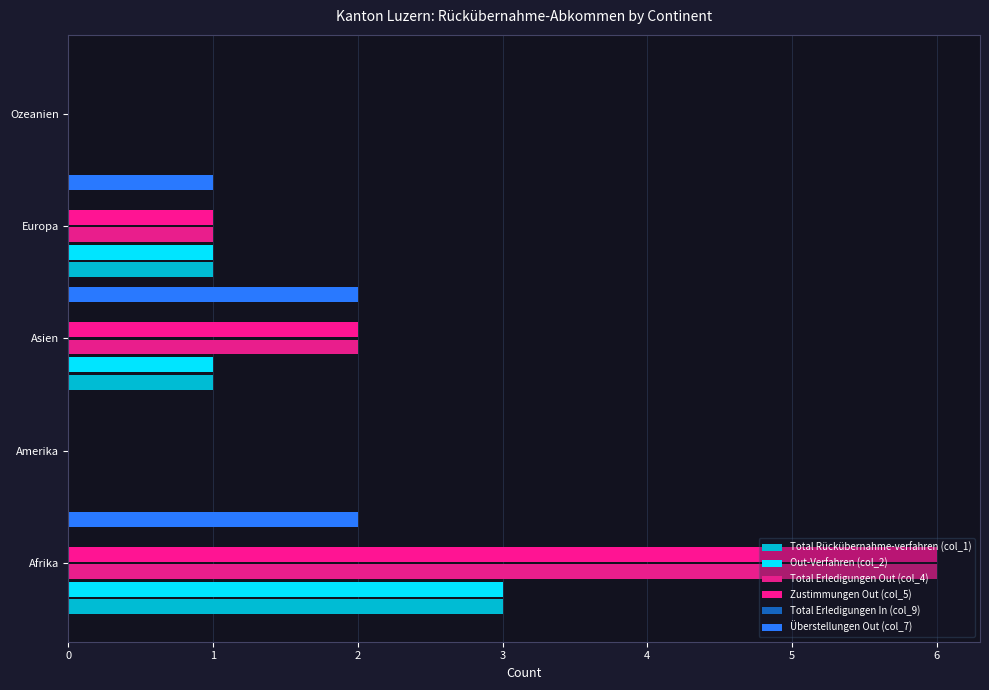

Which series has the largest total across all categories?

Total Erledigungen Out (col_4)